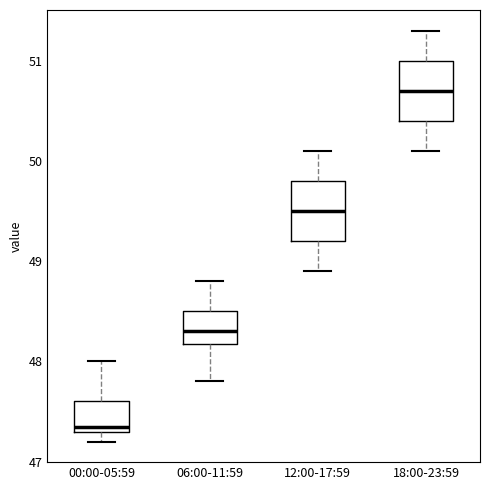

Reading left to right, transcribe this box plot: for each box, give where its median line is, the range the box spans, and where its two whiskers end, as read against the y-axis. The values are not printed on the chart, so give them approximately, as read against the axis.

00:00-05:59: median 47.4, box 47.3 to 47.6, whiskers 47.2 to 48.0
06:00-11:59: median 48.3, box 48.2 to 48.5, whiskers 47.8 to 48.8
12:00-17:59: median 49.5, box 49.2 to 49.8, whiskers 48.9 to 50.1
18:00-23:59: median 50.7, box 50.4 to 51.0, whiskers 50.1 to 51.3